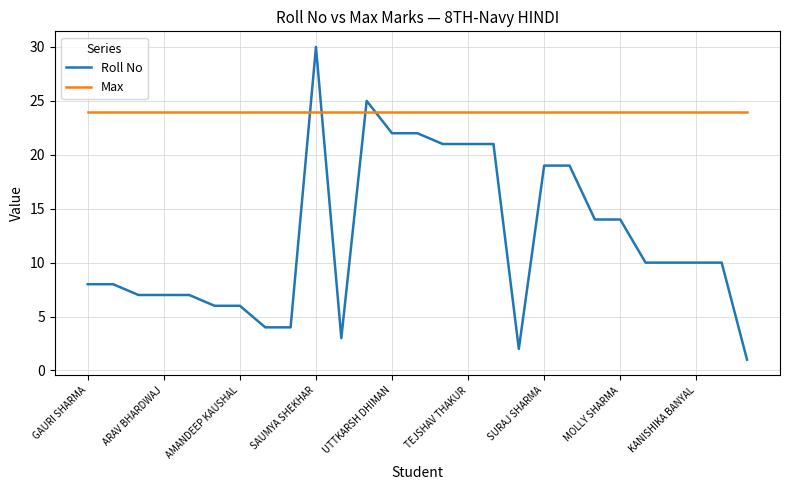

After their last crossing, which series has the higher values: Max or Roll No?

Max